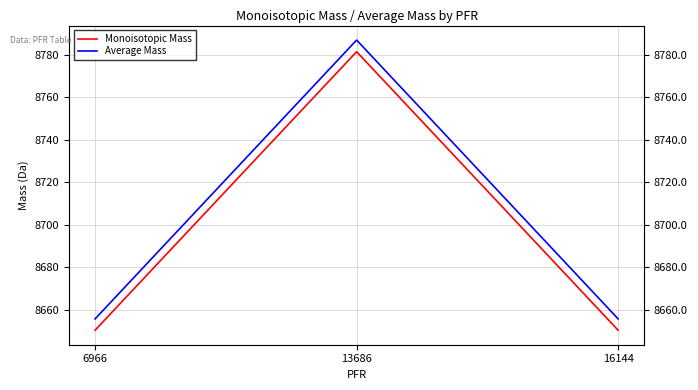

How many series are shown in this chart?

2